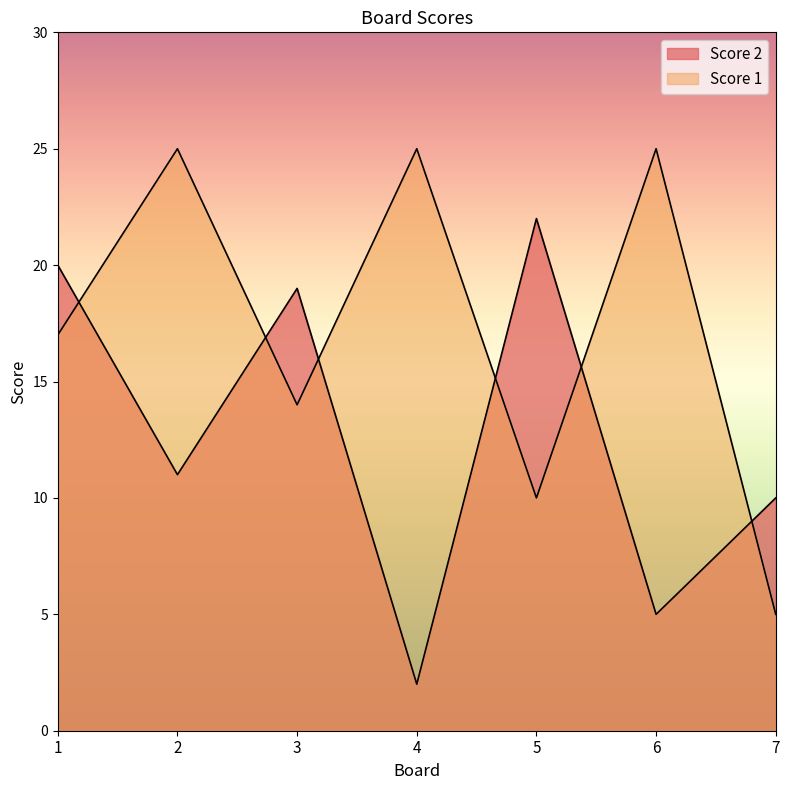

The Score 2 series shows 19 at 2. True or false?

False